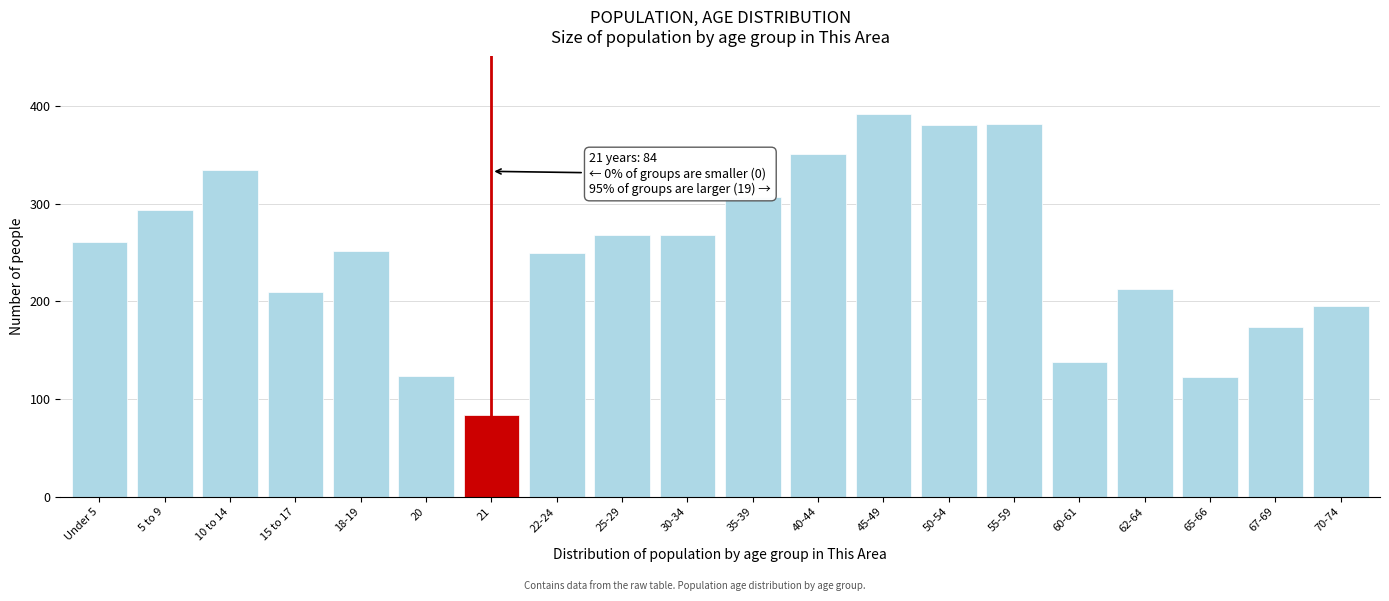

What is the label of the 12th bar from the left?

40-44